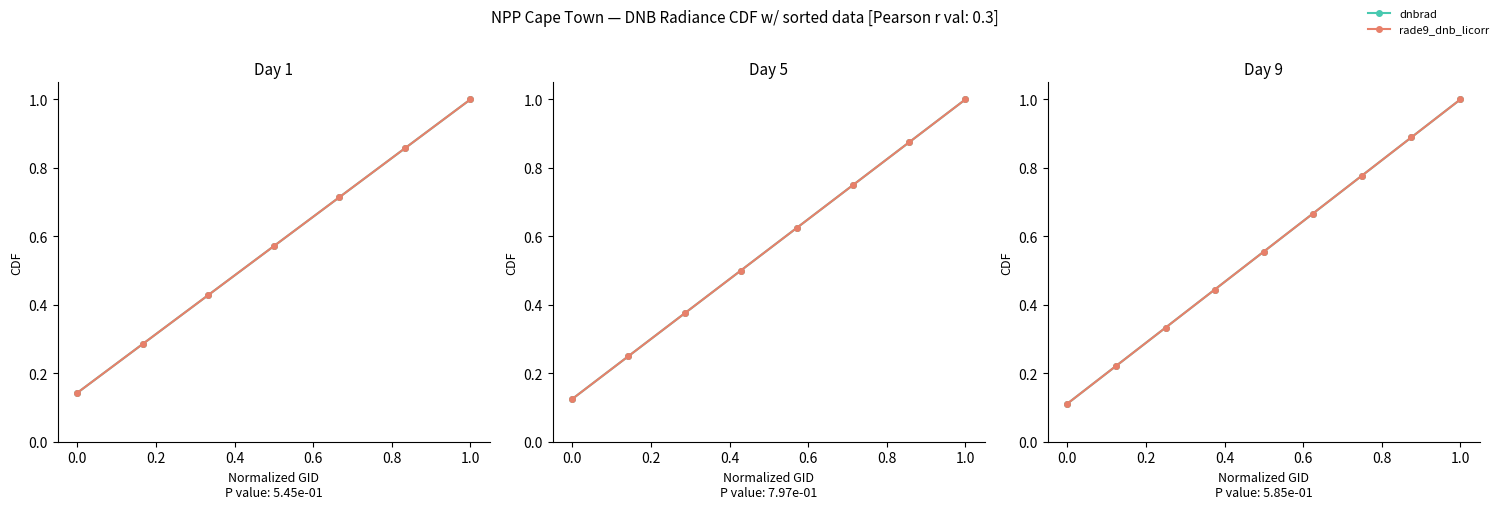

Which category has the highest value in the rade9_dnb_licorr series?

8